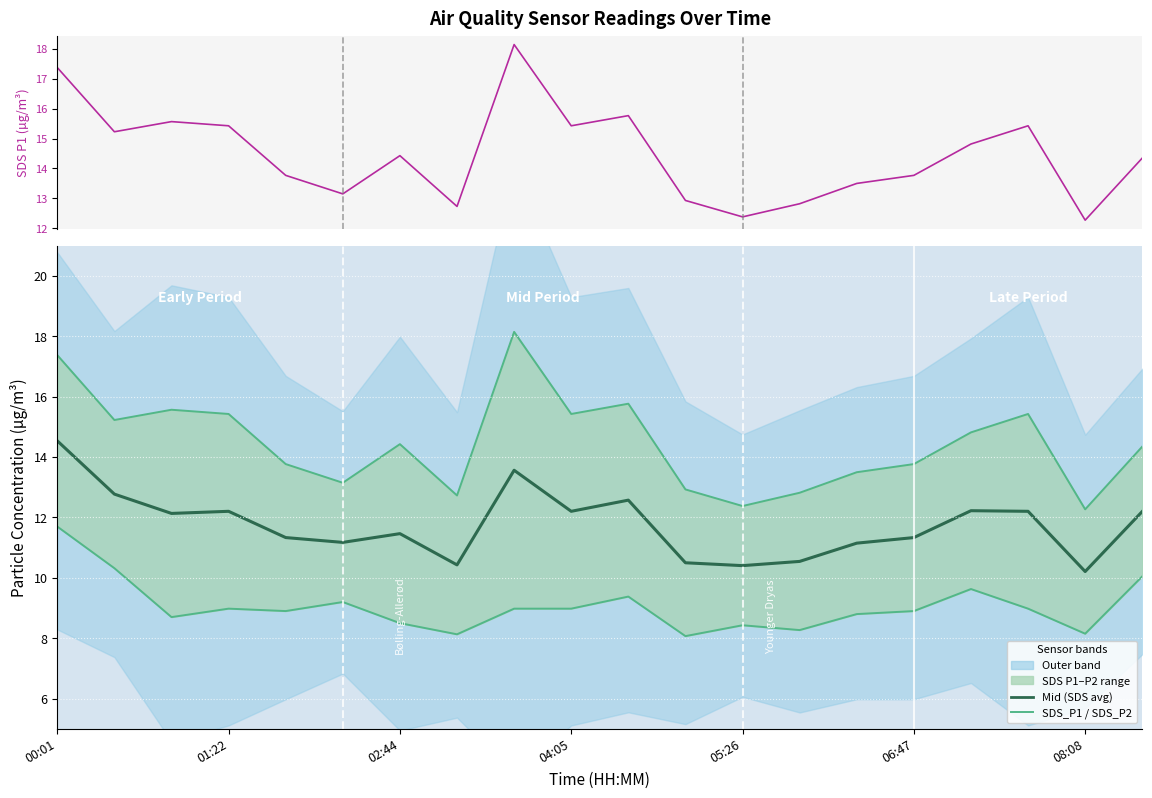

List the labels in order of SDS_P2 value, largest first.

00:01, 01:22, 19, 16, 10, 06:47, 04:05, 8, 9, 17, 05:26, 15, 14, 02:44, 08:08, 12, 13, 18, 7, 11